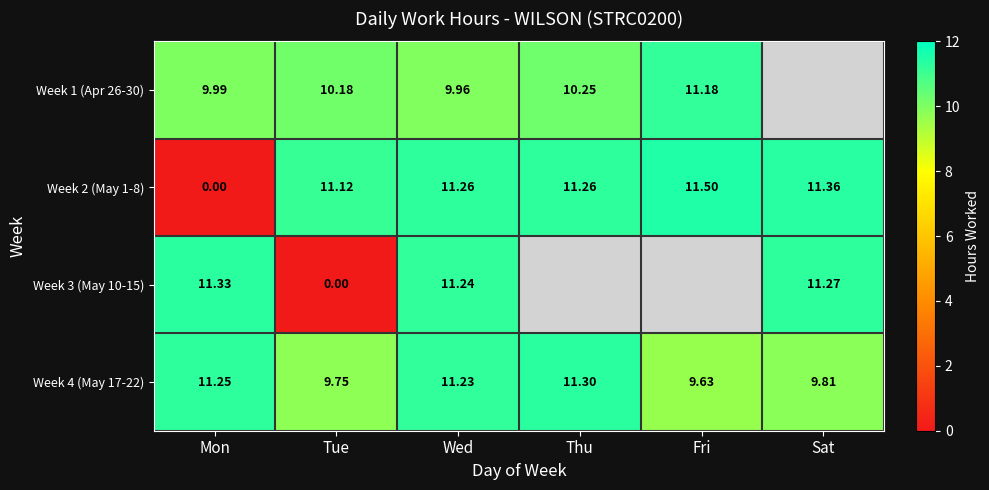

List the labels in order of Week 4 (May 17-22) value, smallest first.

Fri, Tue, Sat, Wed, Mon, Thu